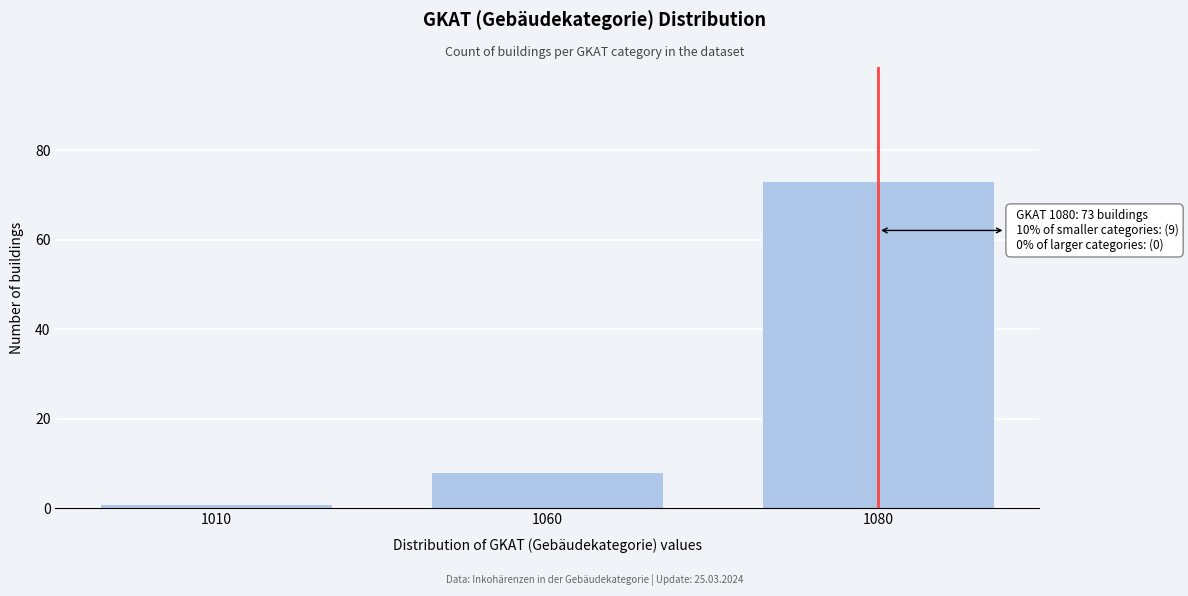

Reading right to left, list all the values displayed in this chart.

73	8	1